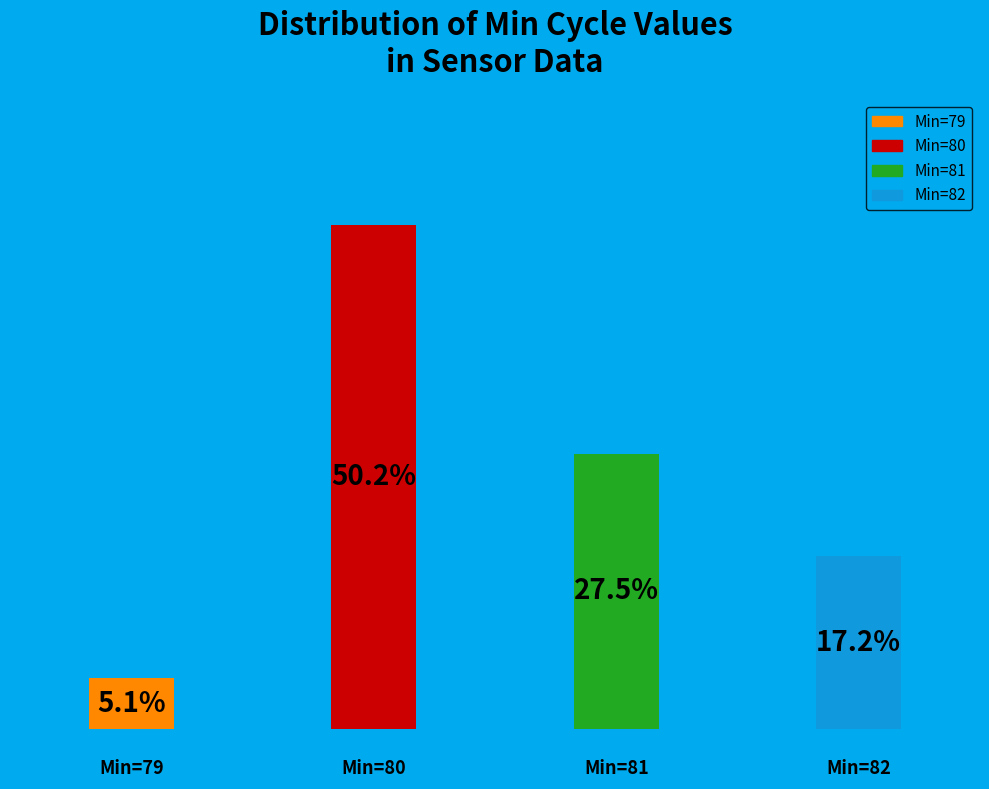

How many bars are there in total?

4